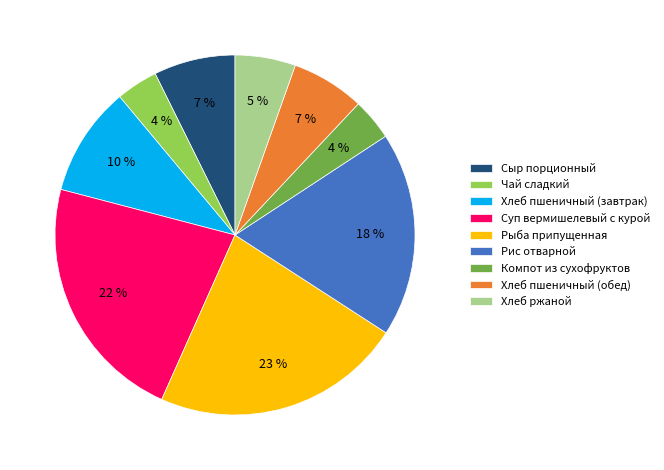

What percentage is the Рыба припущенная slice, to the nearest percent?

23%